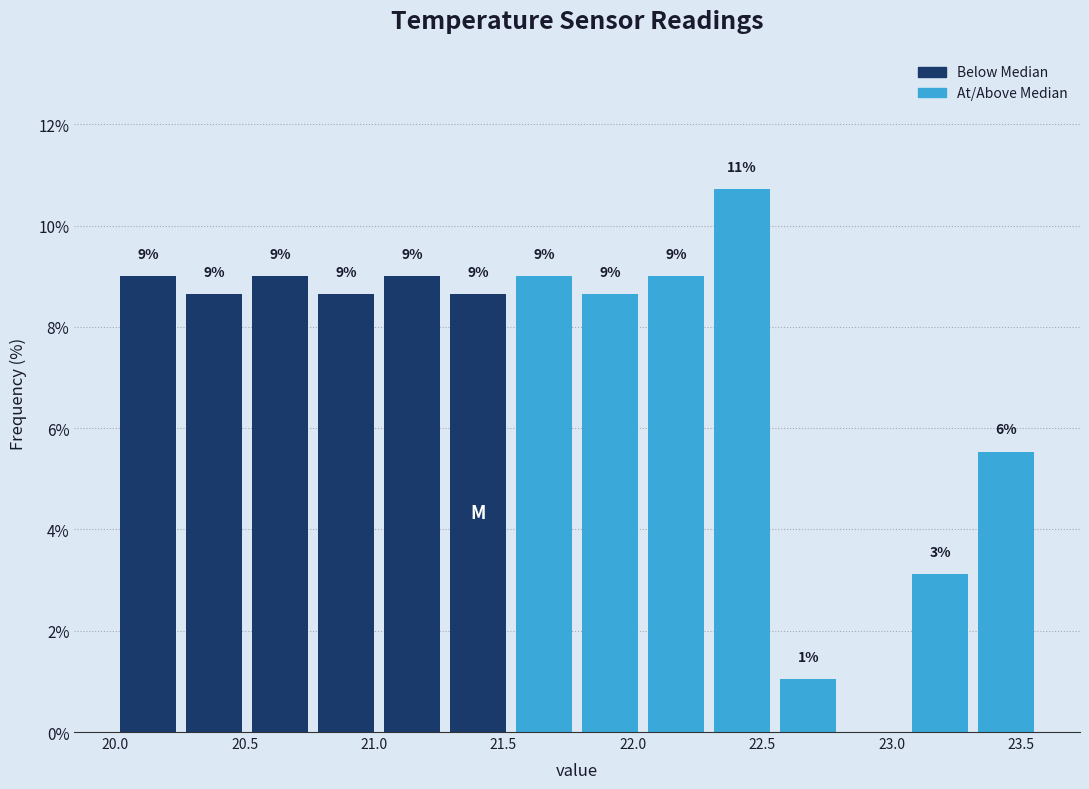

Over which range of the x-axis is the bar tallest?

22.295 to 22.550